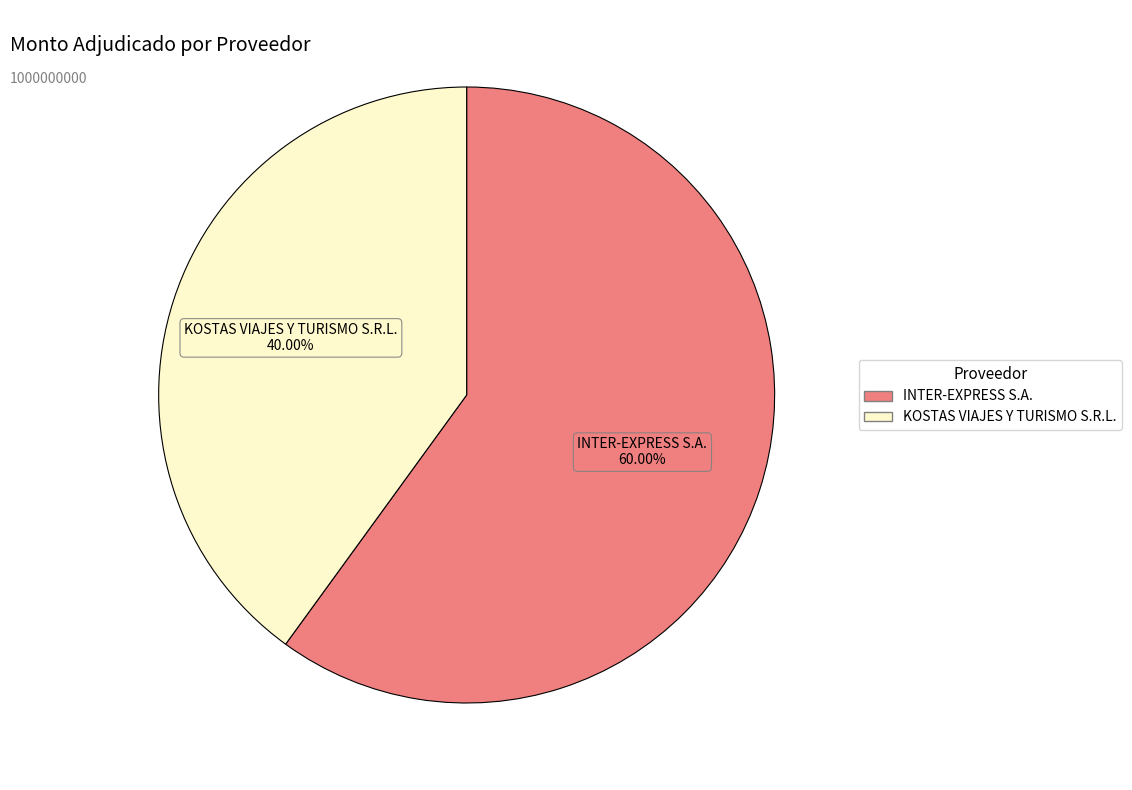

Which has a higher value, INTER-EXPRESS S.A. or KOSTAS VIAJES Y TURISMO S.R.L.?

INTER-EXPRESS S.A.